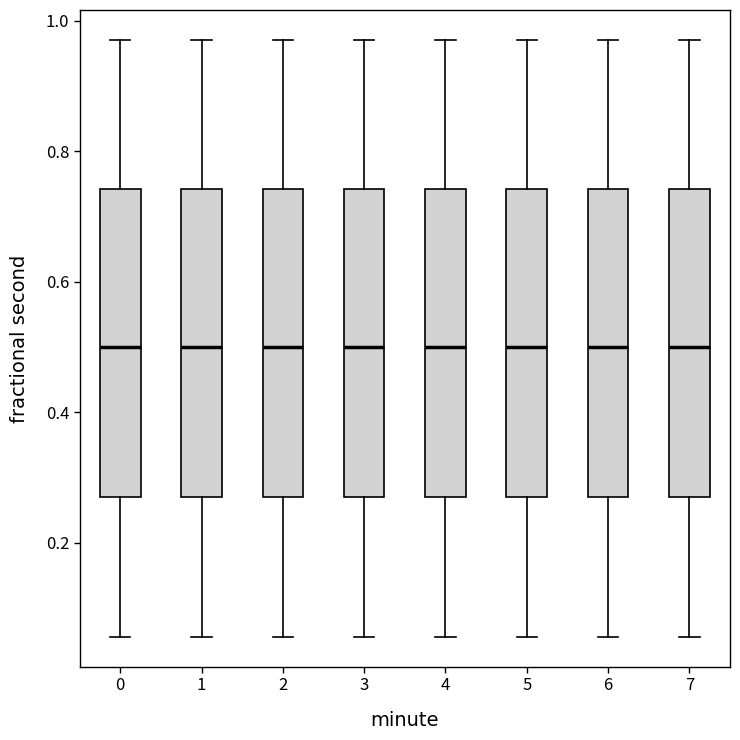

Where is the lower edge of the box at x = 7 on the y-axis? The values are not printed on the chart, so give them approximately, as read against the axis.

0.26